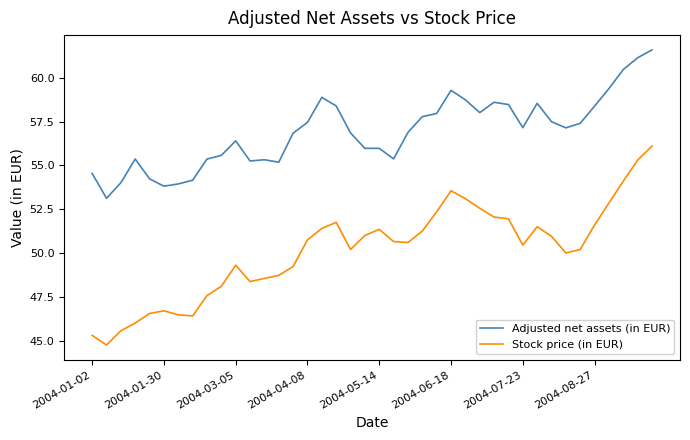

True or false: Adjusted net assets (in EUR) and Stock price (in EUR) cross at least once.

False